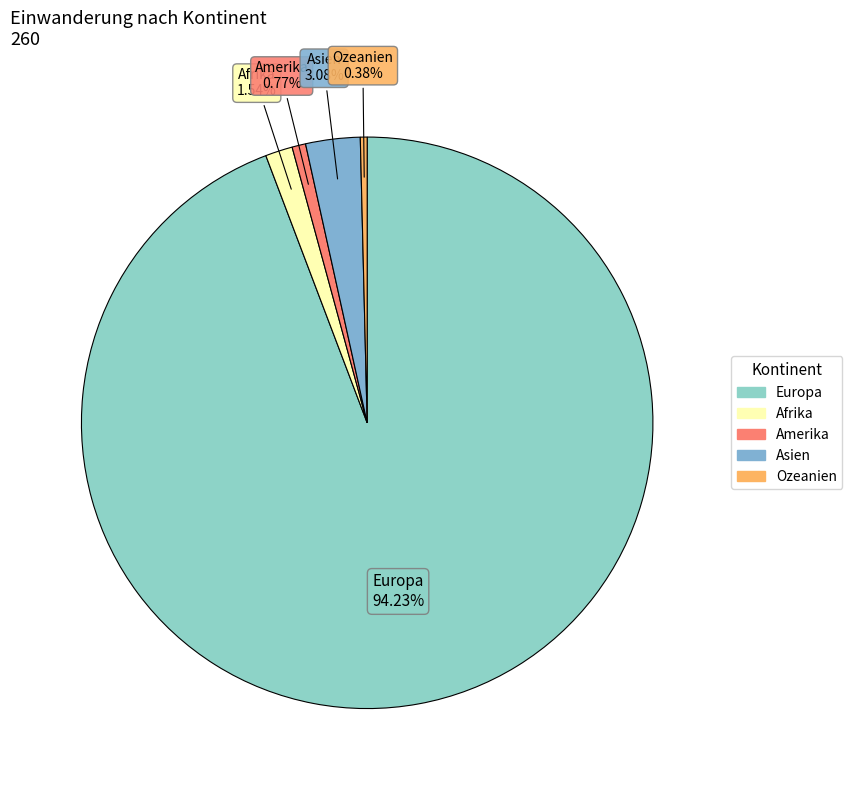

Is there any slice that represents more than half of the pie?

Yes